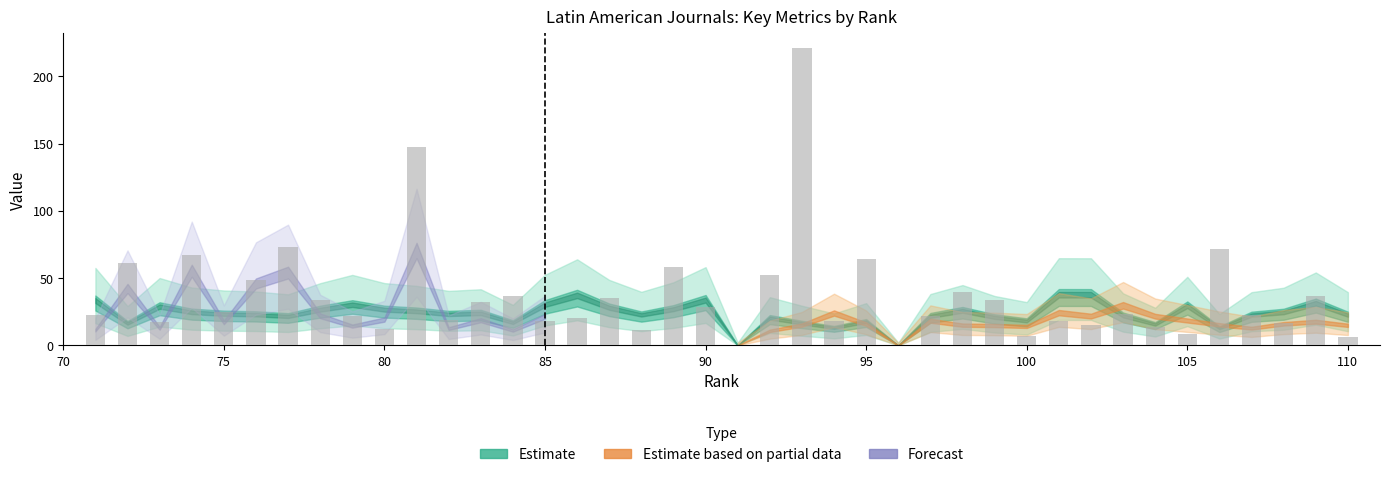

Are the bars horizontal?

No